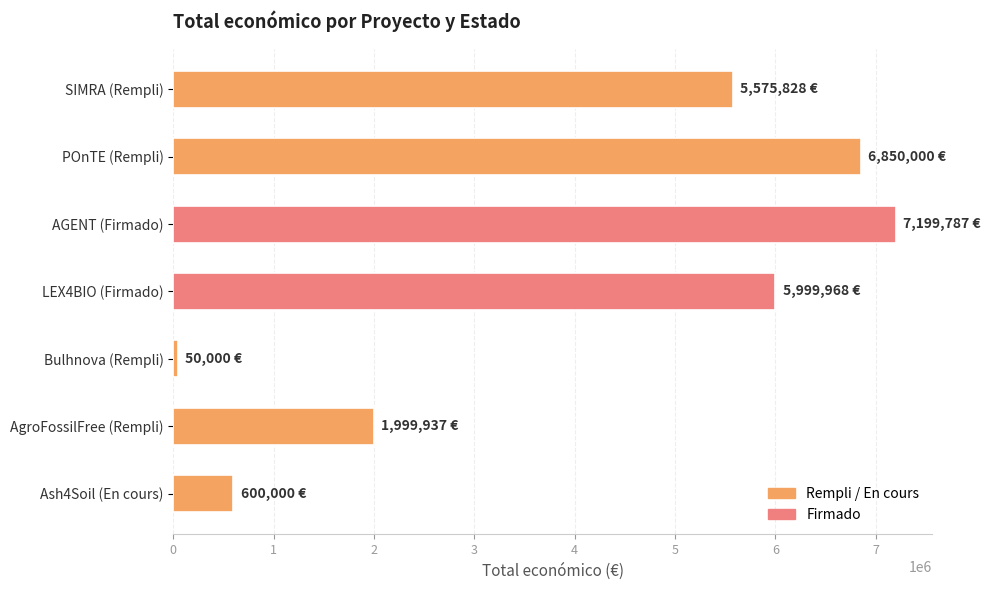

What is the difference between the second highest and minimum values?

6800000